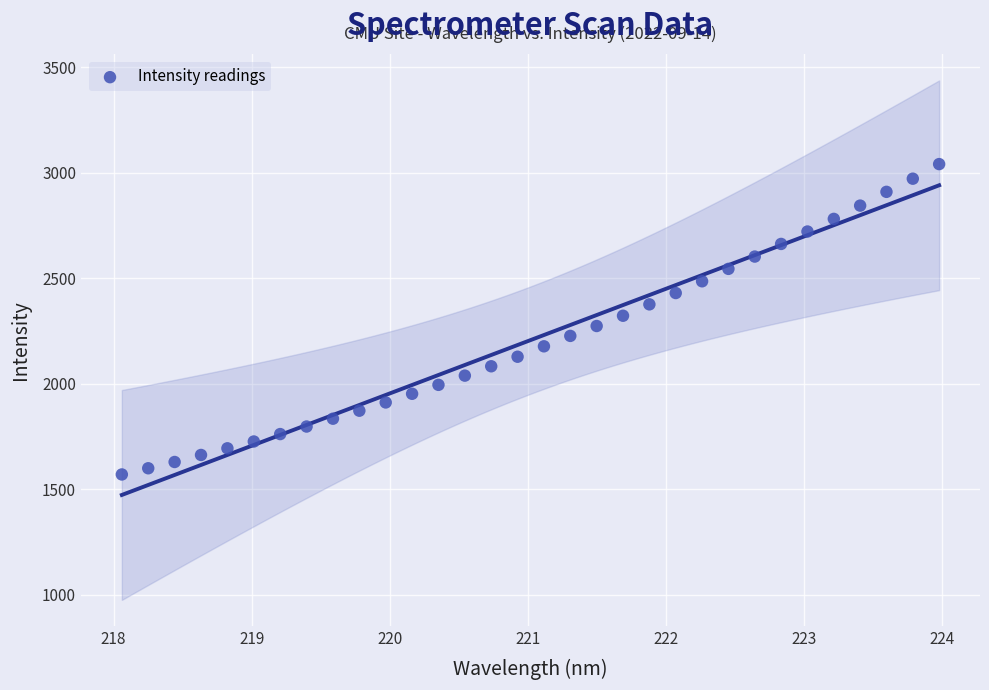

What is the range of Y values (max minus min)?

1471.4